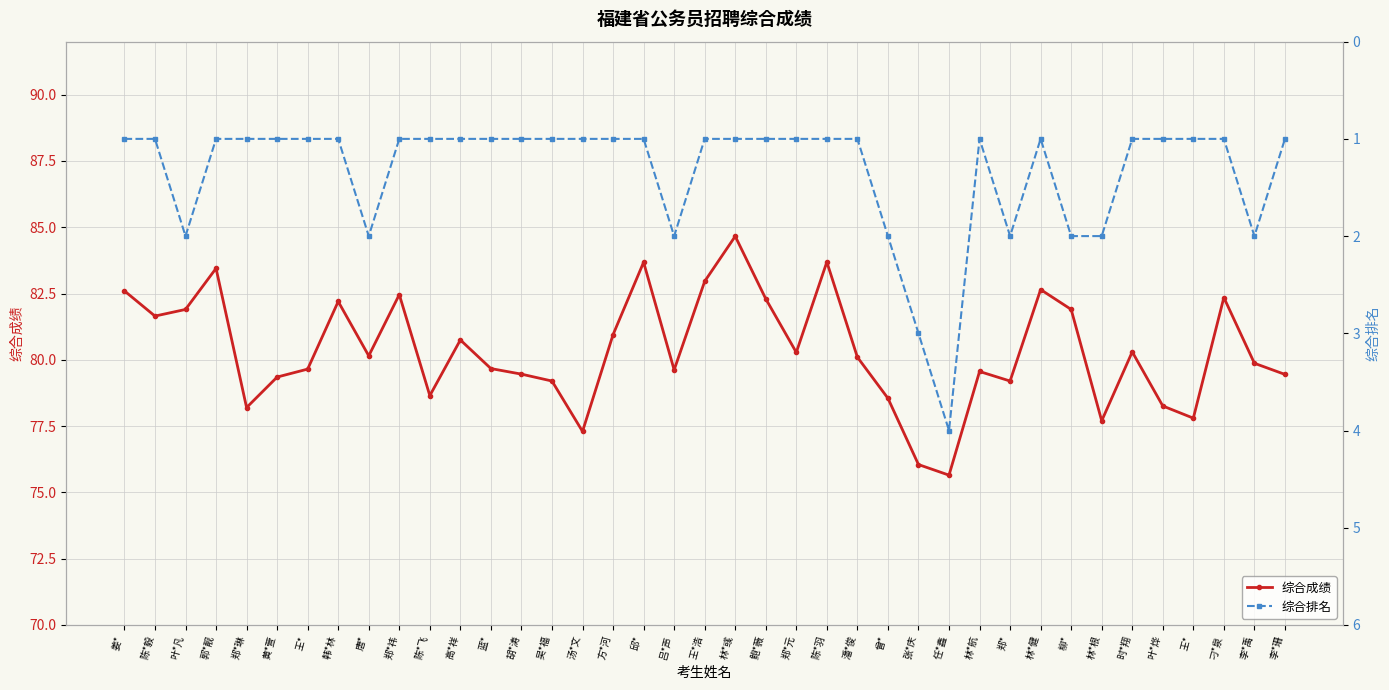

Which series changed the most between 黄*萱 and 邱*?

综合成绩